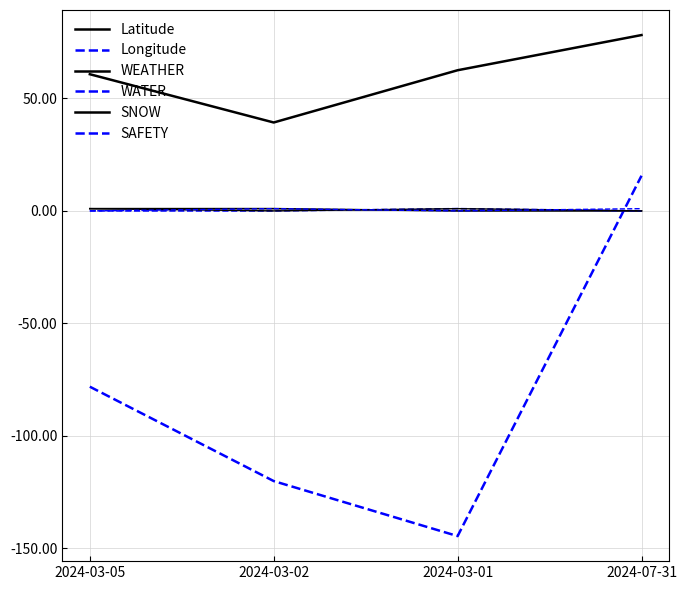

What is the label of the 1st point from the right?

2024-07-31